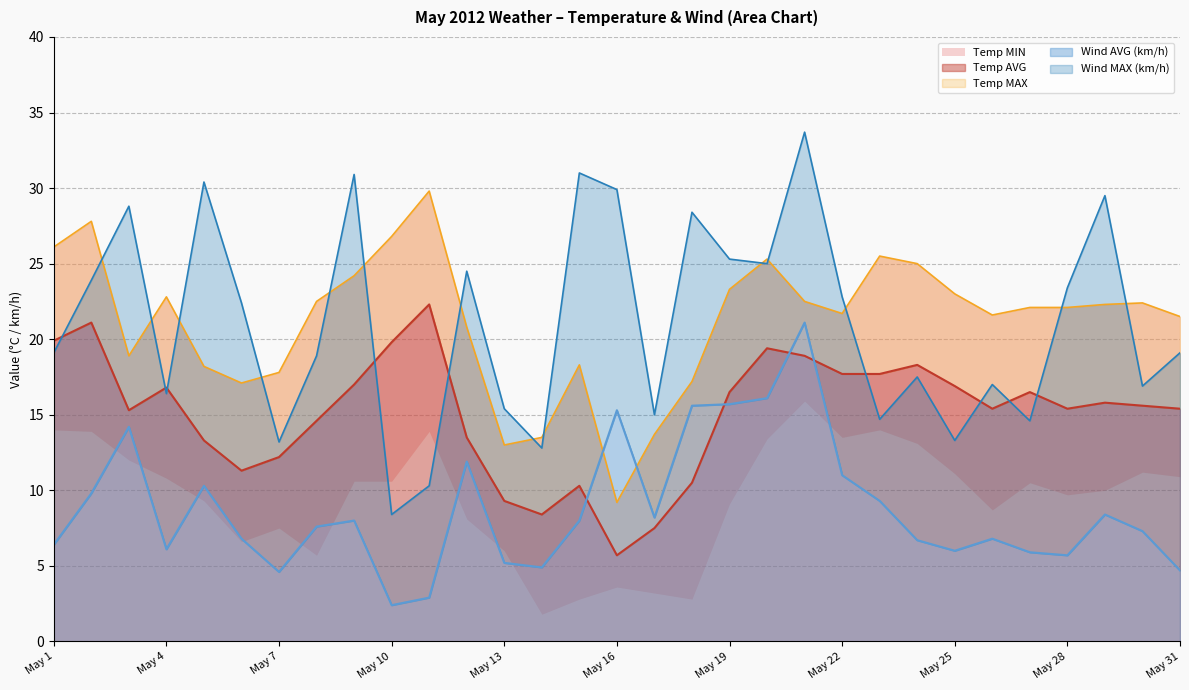

List the labels in order of Temp MAX value, smallest first.

May 16, May 13, May 14, May 17, May 6, May 18, May 7, May 5, May 15, May 3, May 12, May 31, May 26, May 22, May 27, May 28, May 29, May 30, May 8, May 21, May 4, May 25, May 19, May 9, May 24, May 20, May 23, May 1, May 10, May 2, May 11